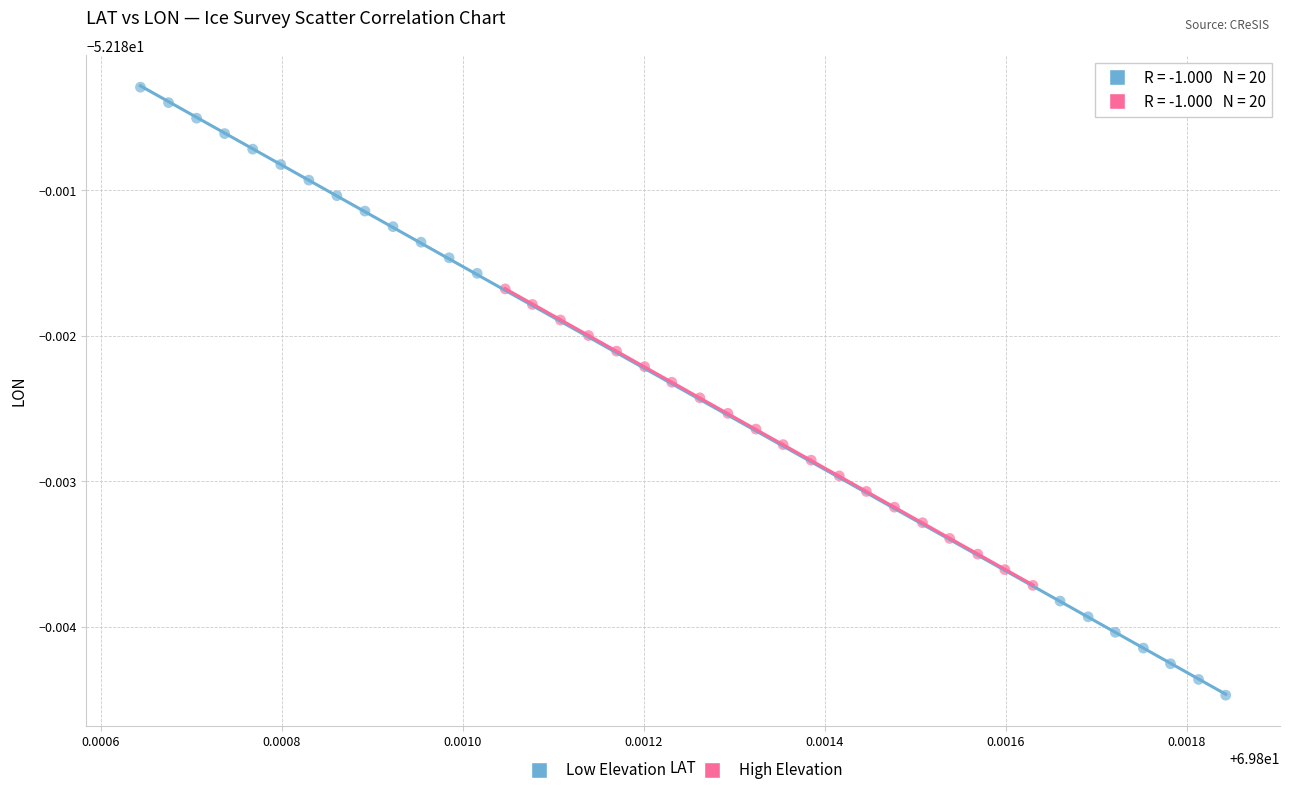

Which series contains the highest Y value?

Low Elevation